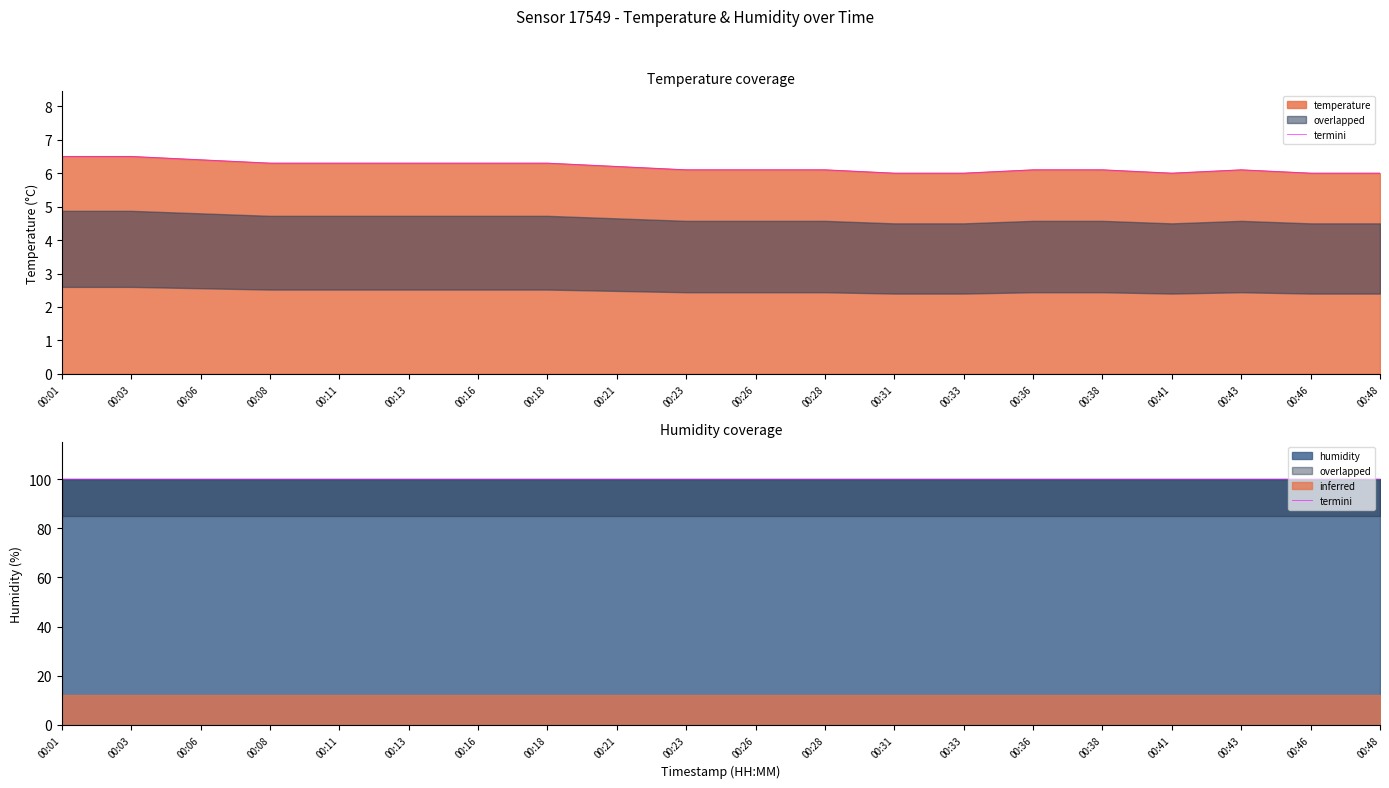

List the labels in order of value, smallest first.

00:31, 00:33, 00:41, 00:46, 00:48, 00:23, 00:26, 00:28, 00:36, 00:38, 00:43, 00:21, 00:08, 00:11, 00:13, 00:16, 00:18, 00:06, 00:01, 00:03